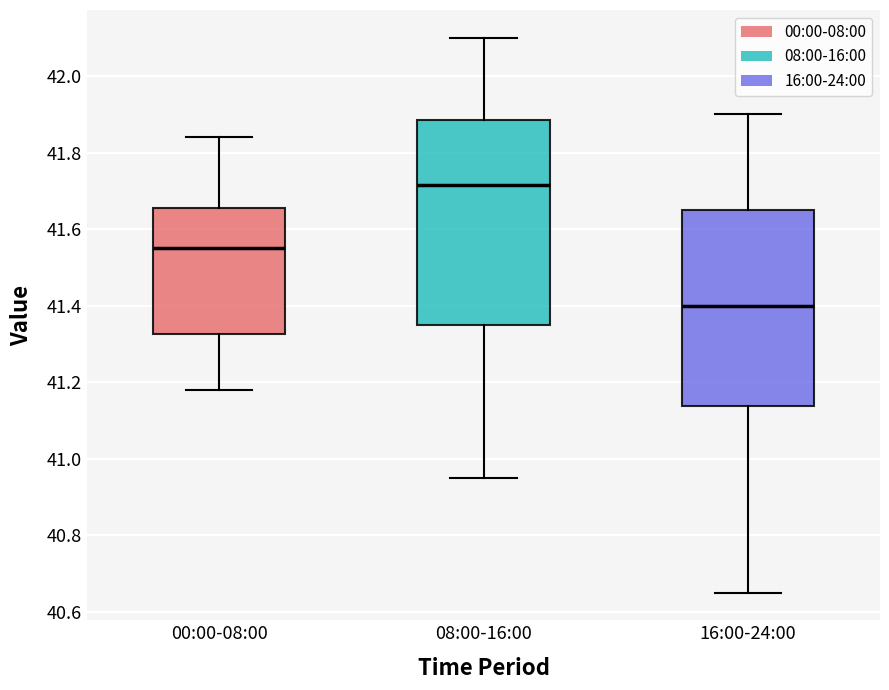

Reading left to right, read every box against the y-axis: the position of its median line, the range the box covers, and the ends of its whiskers. The values are not printed on the chart, so give them approximately, as read against the axis.

00:00-08:00: median 41.56, box 41.32 to 41.66, whiskers 41.18 to 41.84
08:00-16:00: median 41.72, box 41.36 to 41.88, whiskers 40.96 to 42.10
16:00-24:00: median 41.40, box 41.14 to 41.66, whiskers 40.66 to 41.90